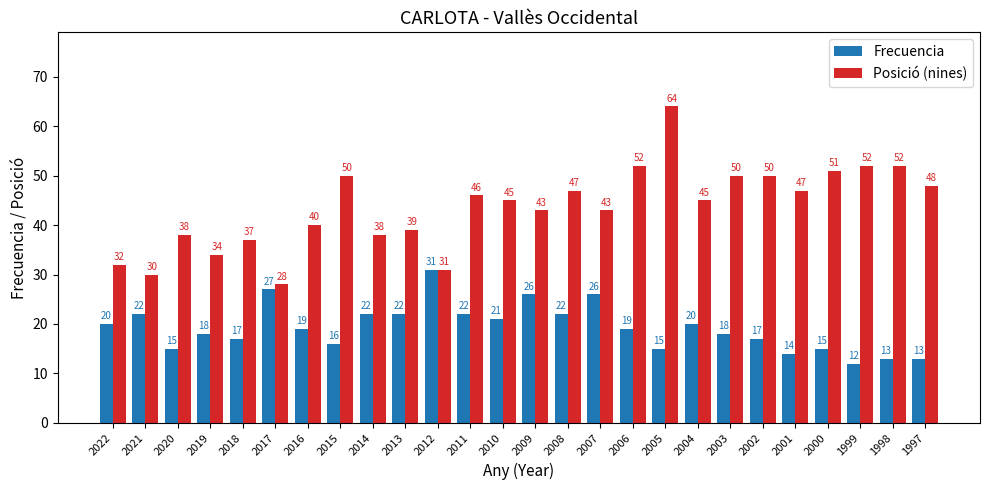

True or false: Posició (nines) has a value of 17 at 2013.

False